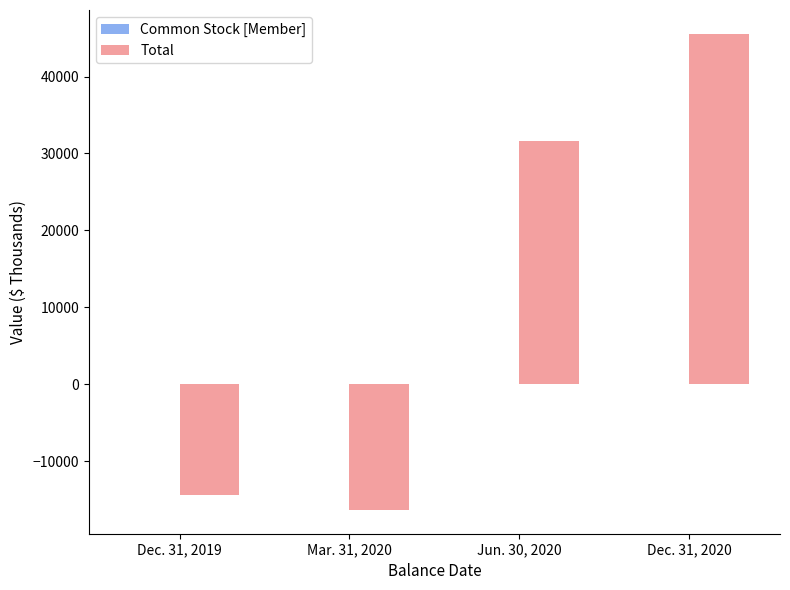

True or false: Total has a value of 45545 at Dec. 31, 2020.

True